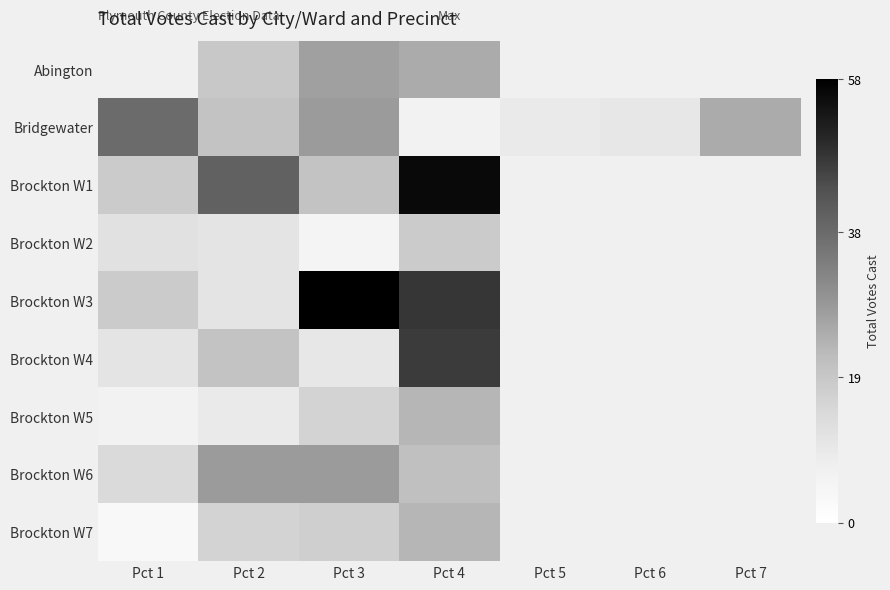

How many data points does each series have?

7